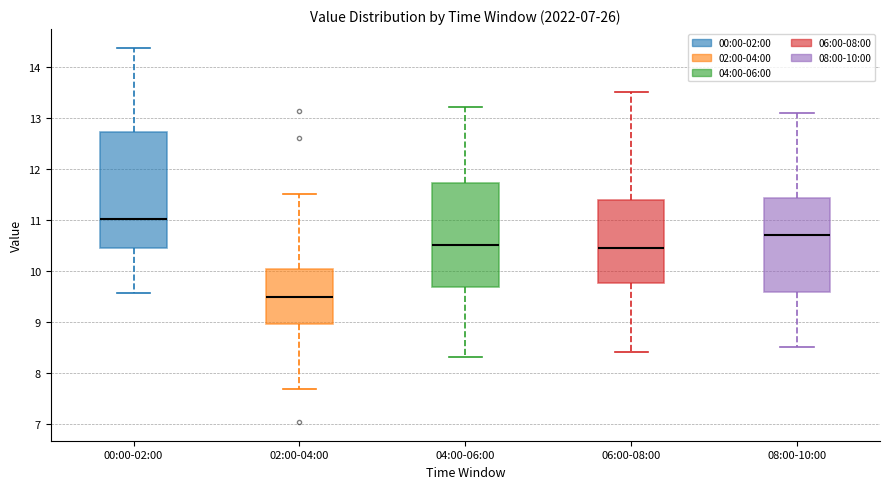

Where does the lower whisker of the box for 04:00-06:00 end on the y-axis? The values are not printed on the chart, so give them approximately, as read against the axis.

8.3